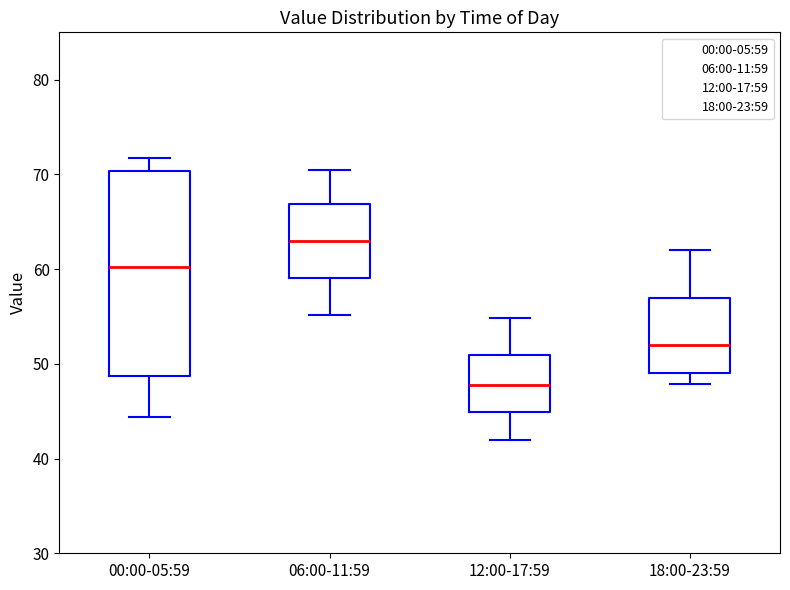

Which box has the highest median line?

06:00-11:59